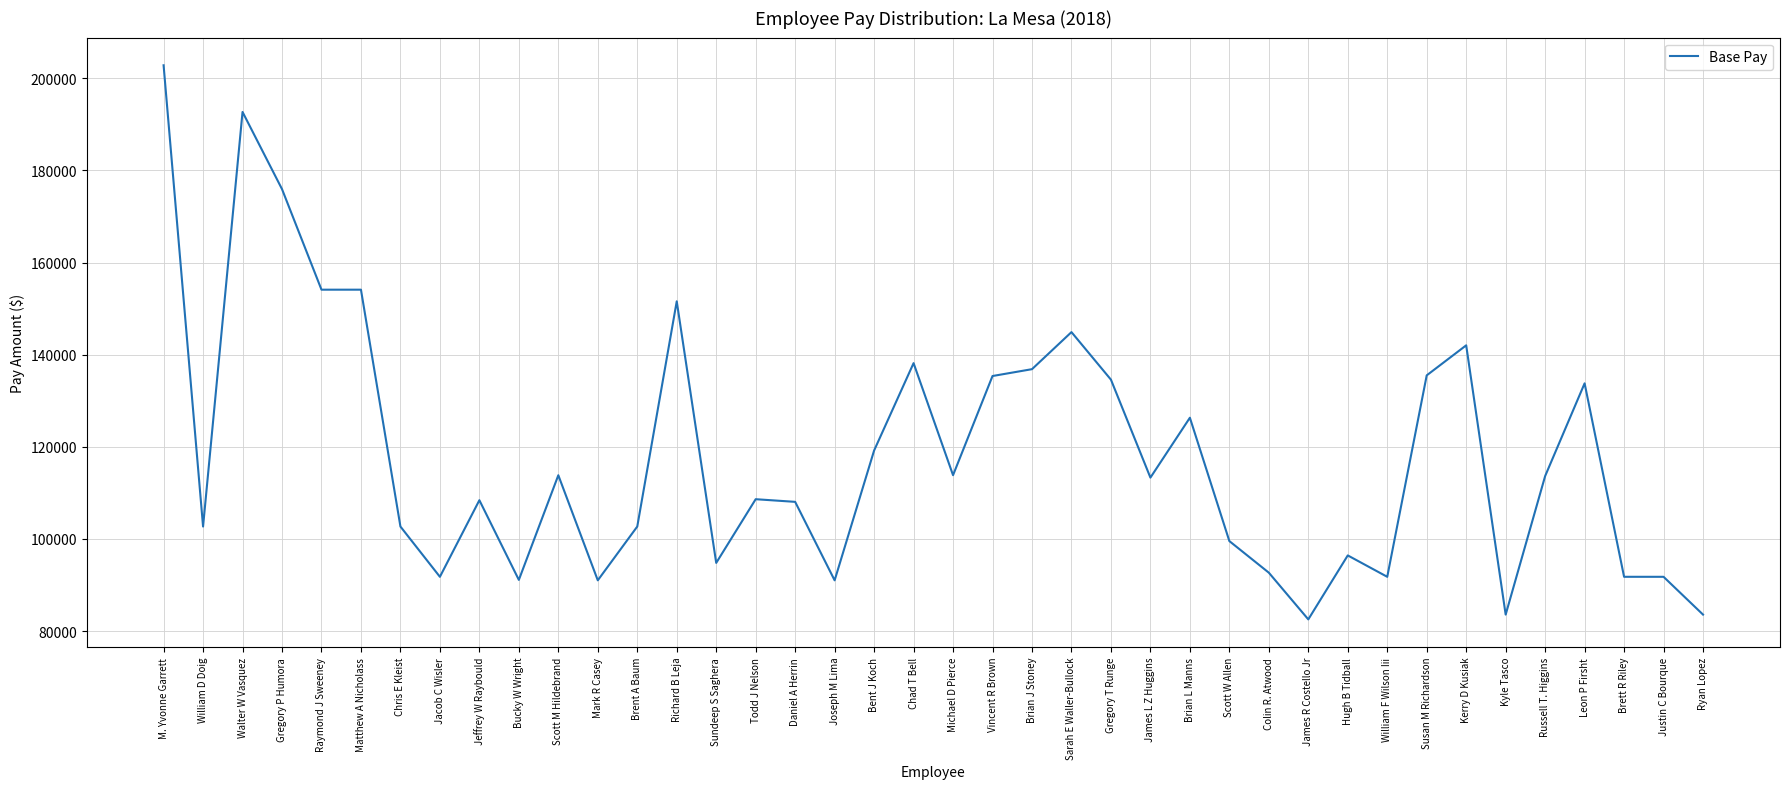

At which category does the data reach its first local peak?

Walter W Vasquez